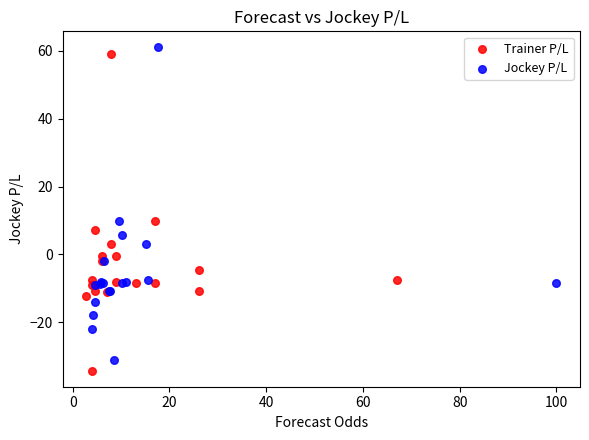

Which series reaches the maximum Y coordinate?

Jockey P/L